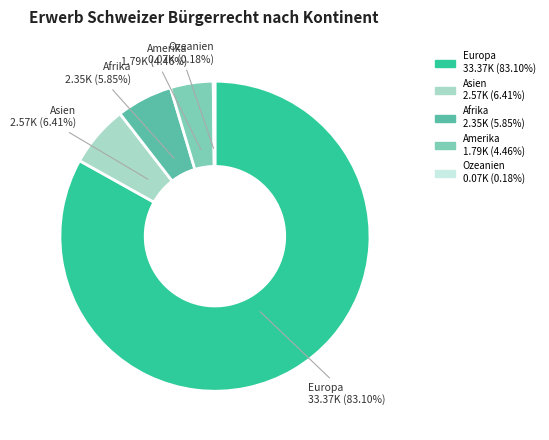

Between Amerika and Europa, which is larger?

Europa